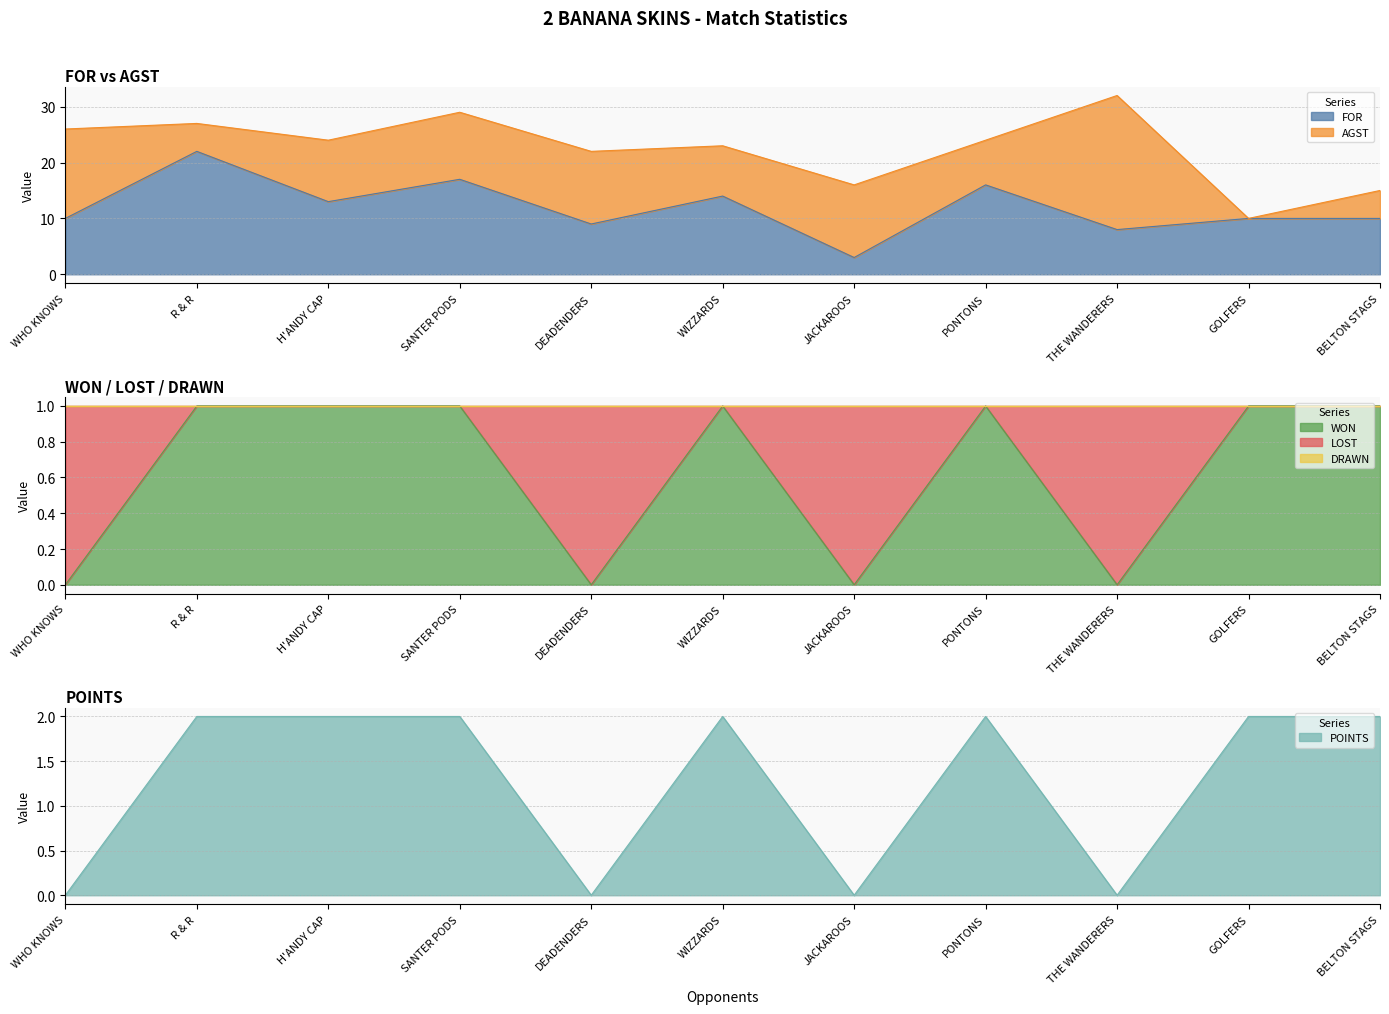

What is the lowest value of the FOR series?

3